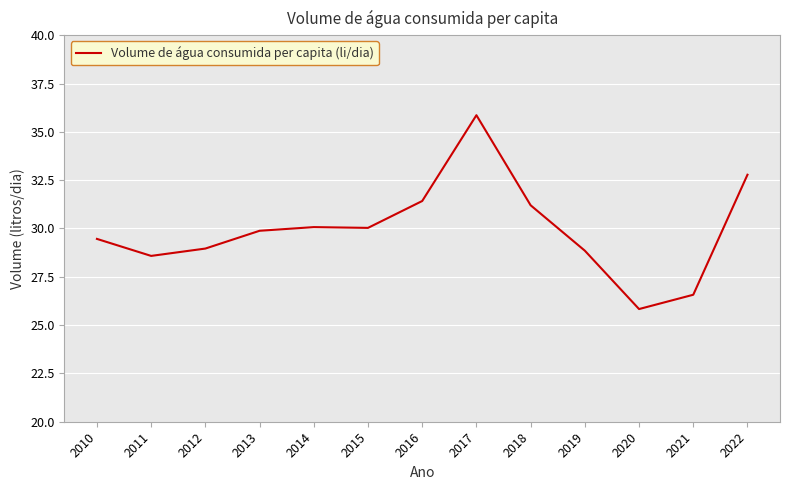

What is the difference between the maximum and minimum values?

10.0